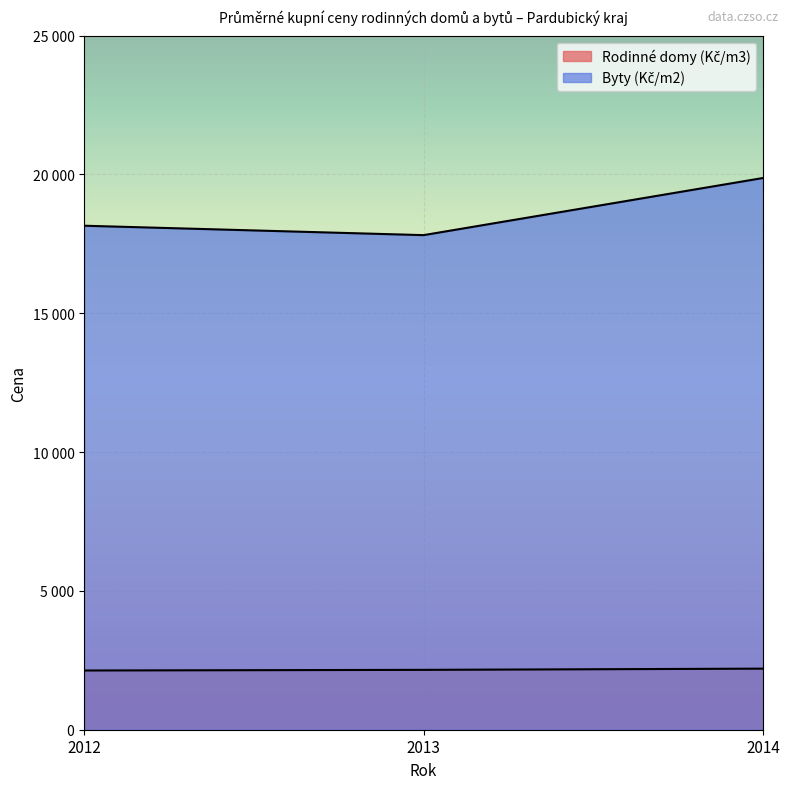

What is the total value across all series at 2012?

20286